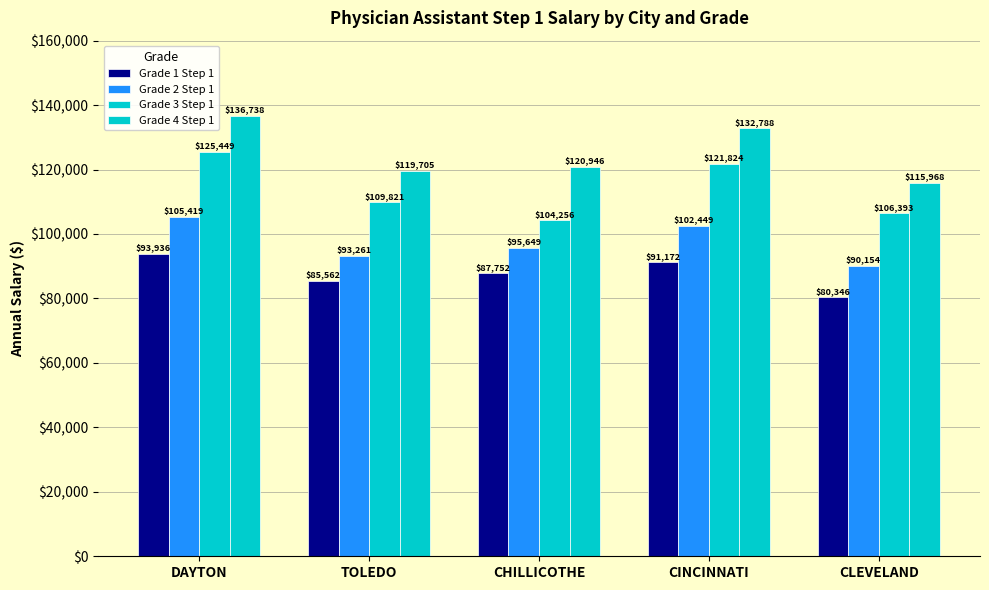

What is the minimum value for Grade 1 Step 1?

80346